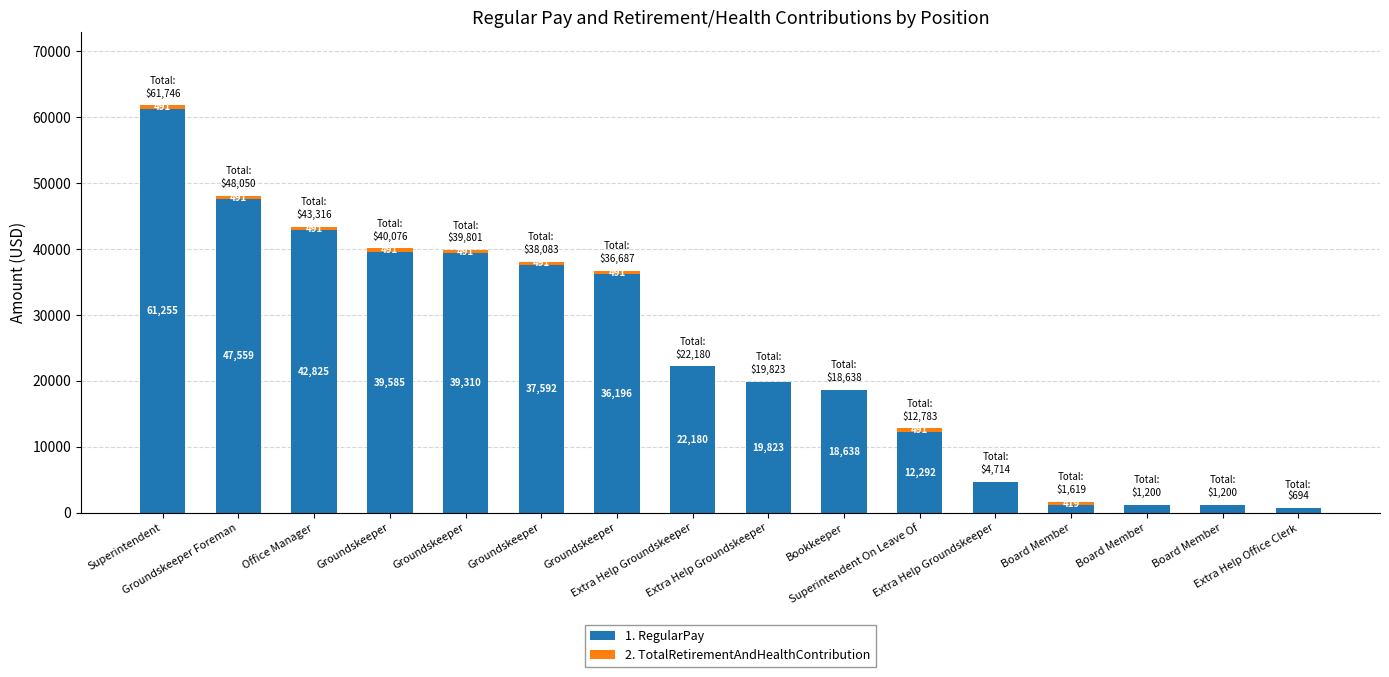

True or false: 2. TotalRetirementAndHealthContribution has a value of 491 at Groundskeeper.

True